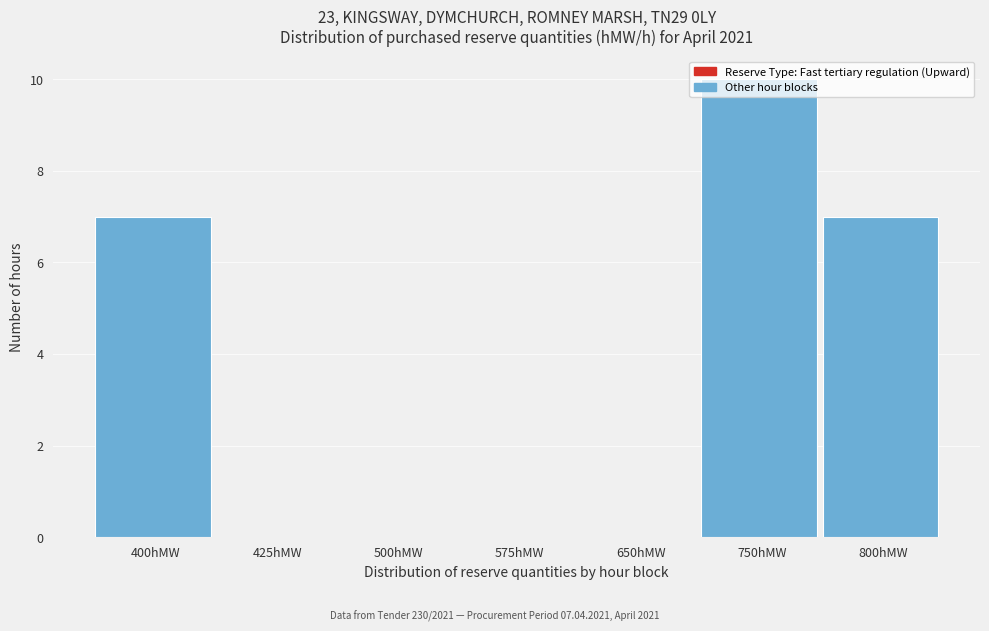

Which category has the highest value across all series?

750hMW